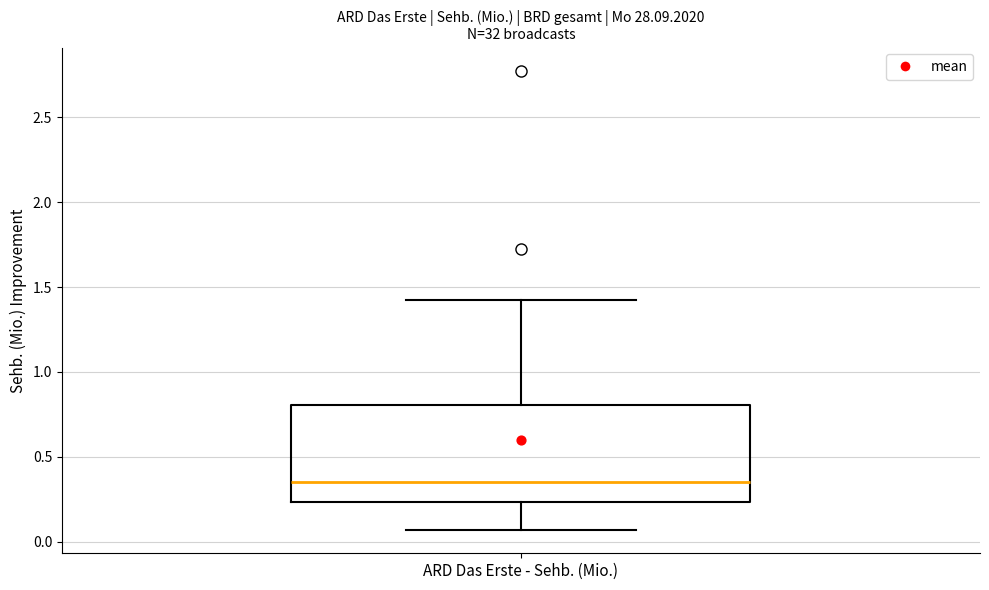

Read this box plot against the y-axis: the position of the median line, the range covered by the box, and the ends of both whiskers. The values are not printed on the chart, so give them approximately, as read against the axis.

median 0.35, box 0.25 to 0.80, whiskers 0.05 to 1.45